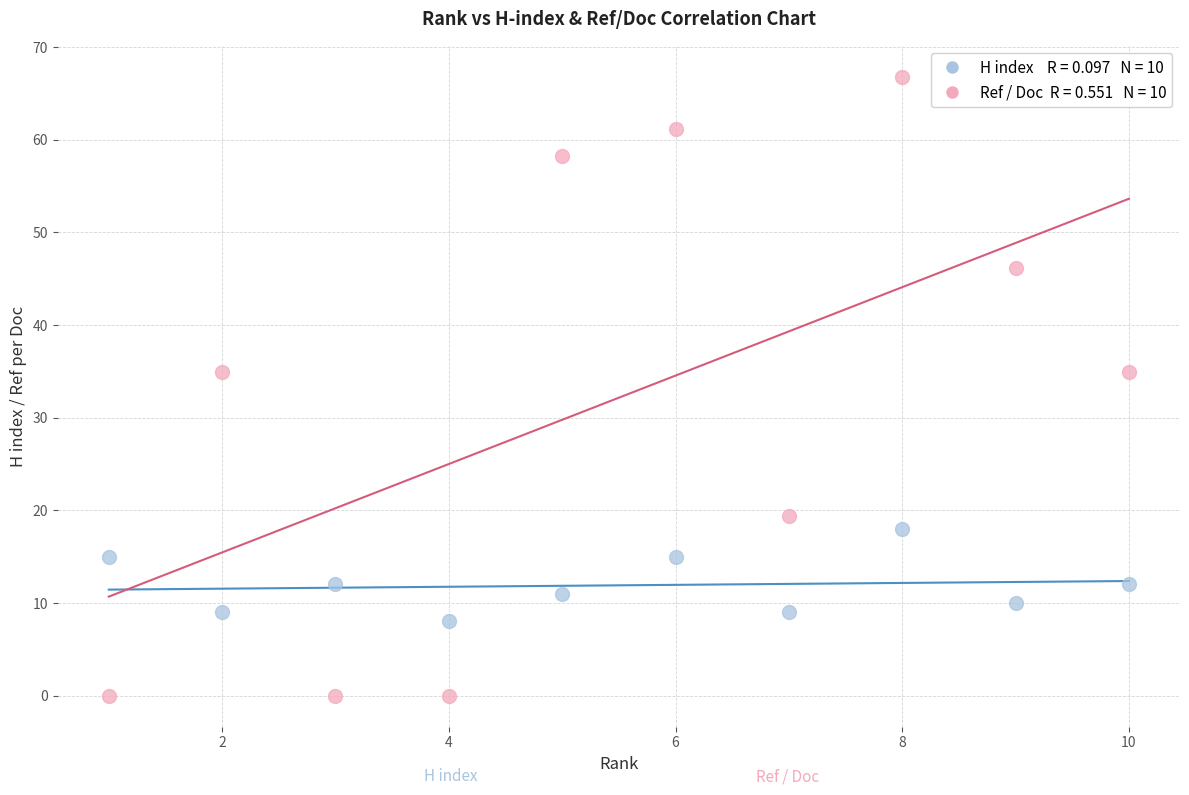

Across all data points, what is the range of X values (max minus min)?

9.0